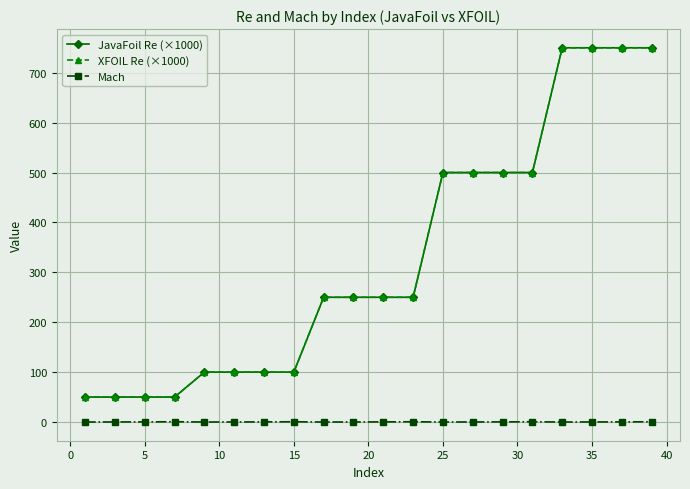

What is the average value of the JavaFoil Re (×1000) series?

330.0